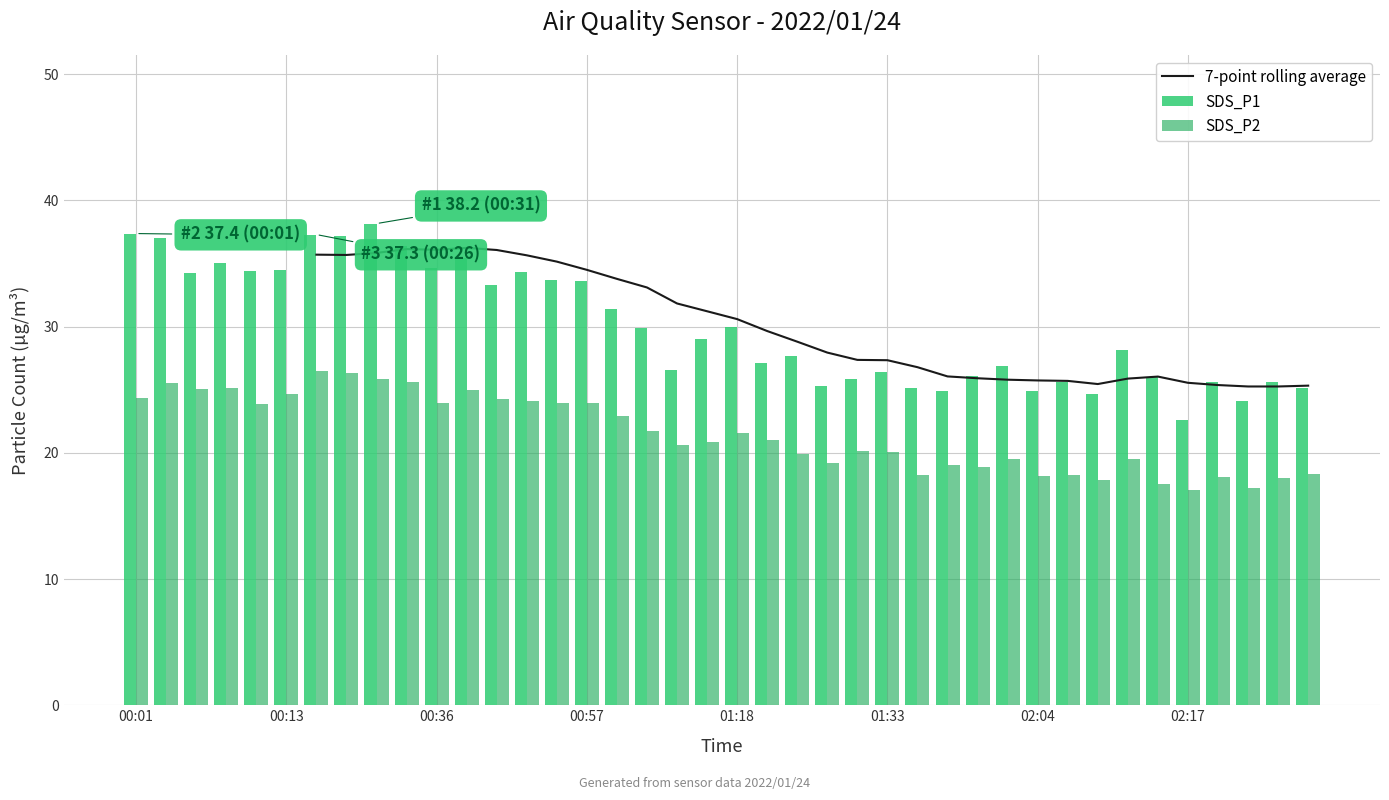

Which series changed the most between 00:26 and 01:04?

SDS_P1